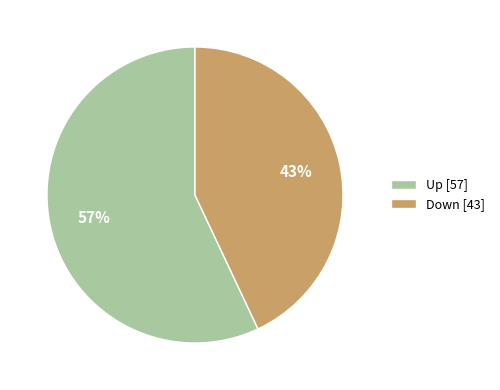

What is the ratio of the value at Up [57] to the value at Down [43]?

1.3